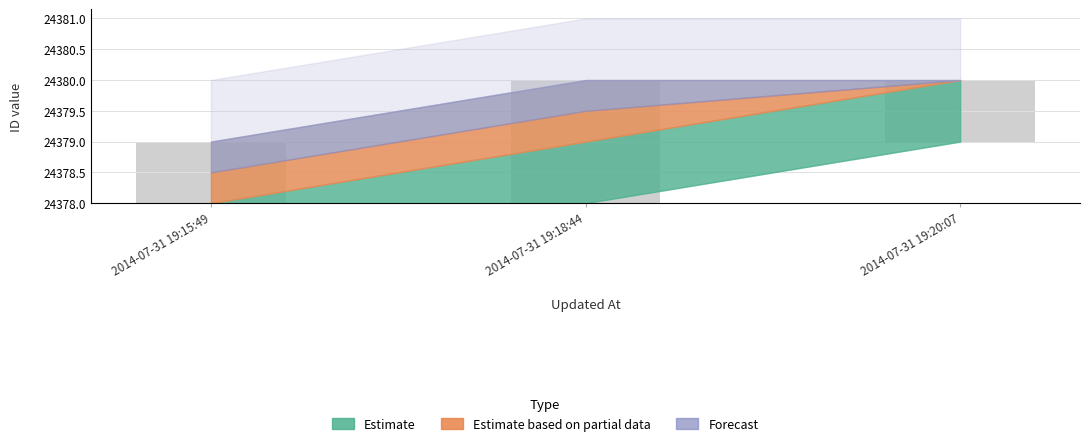

The value of id_mid at 2014-07-31 19:20:07 is 12683. True or false?

False